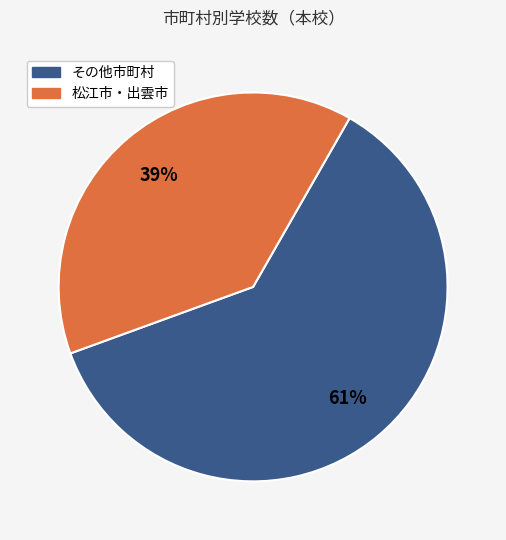

To the nearest percent, what is the average slice percentage?

50%